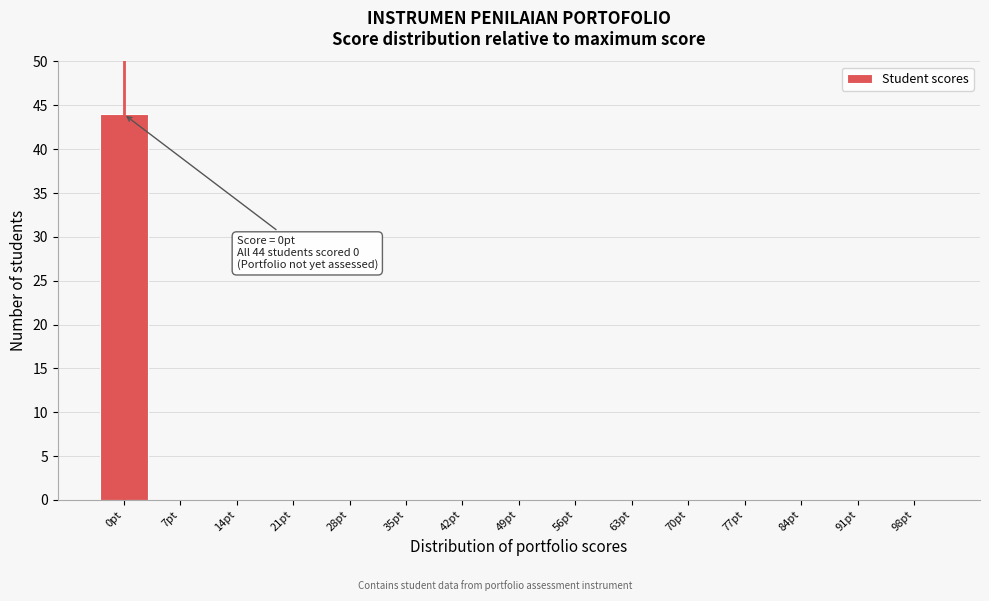

Reading left to right, what are all the values shown in this chart?

0pt=44	7pt=0	14pt=0	21pt=0	28pt=0	35pt=0	42pt=0	49pt=0	56pt=0	63pt=0	70pt=0	77pt=0	84pt=0	91pt=0	98pt=0